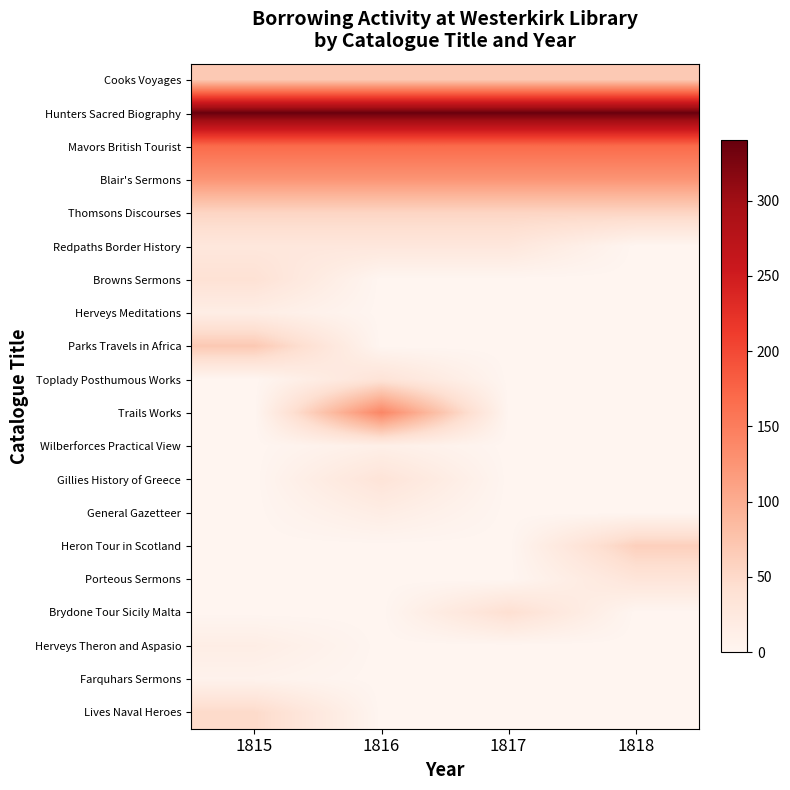

At how many categories does at least one series exceed 187?

4